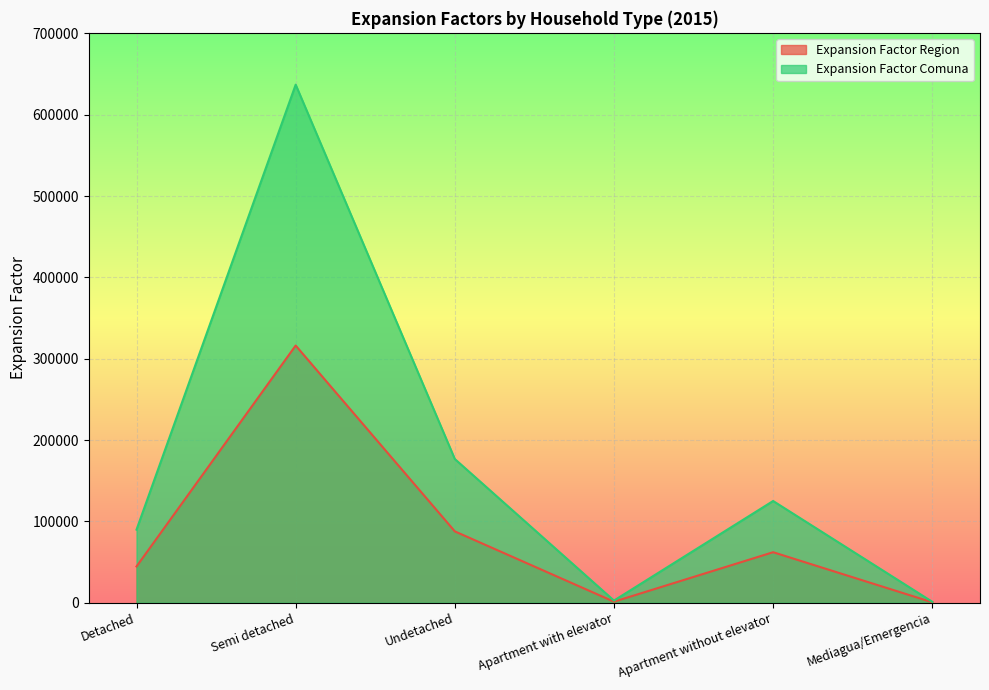

True or false: Expansion Factor Region and Expansion Factor Comuna intersect in this chart.

False